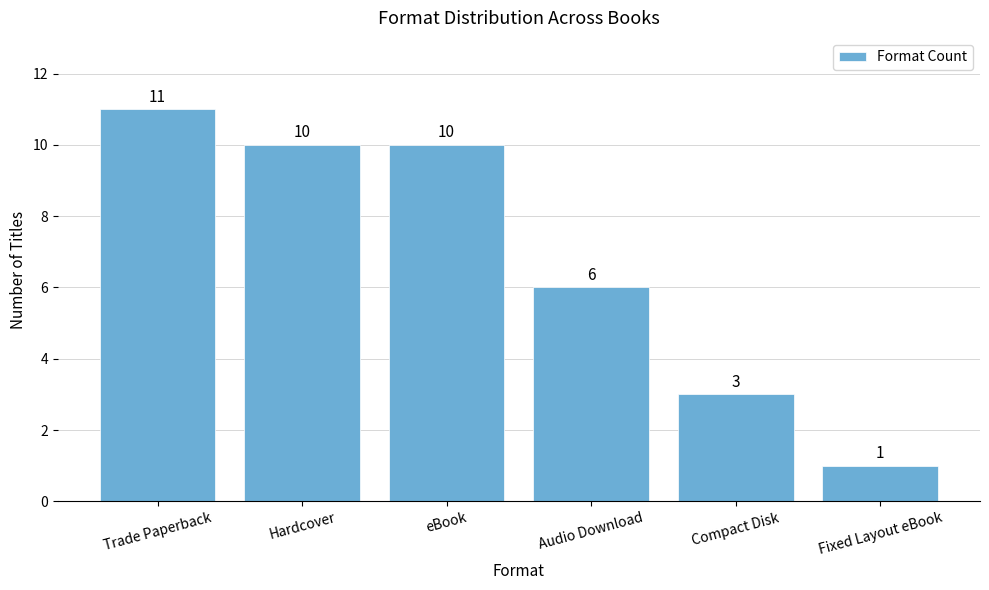

Does the chart contain any negative values?

No